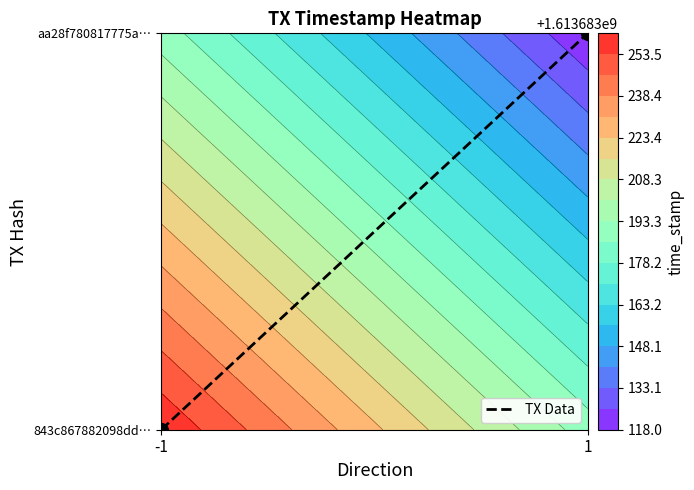

What is the difference between the maximum and minimum values?

1